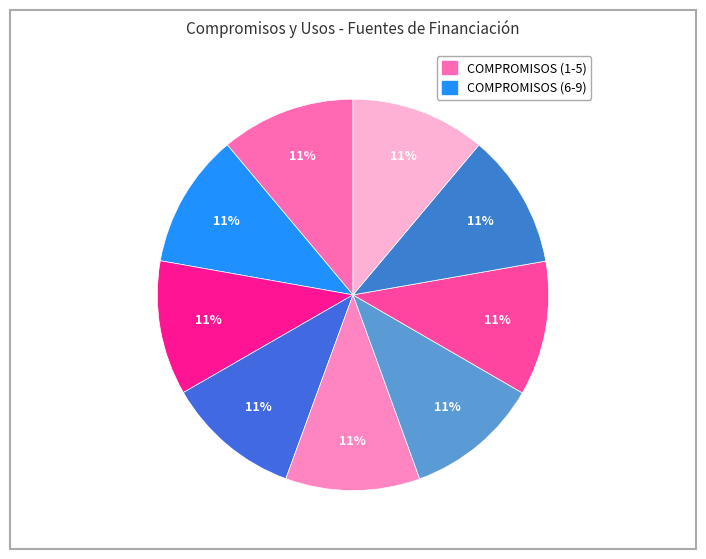

How many slices are in this pie chart?

9